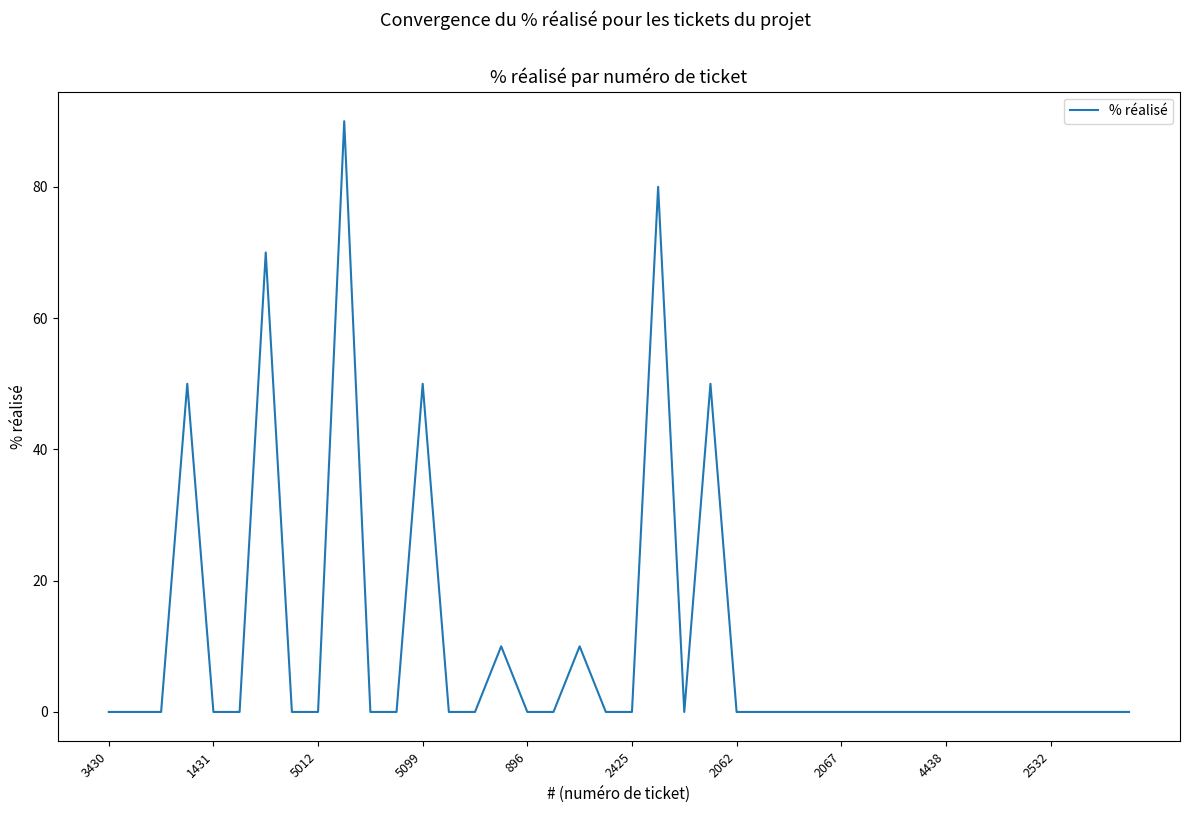

Reading left to right, what are all the values shown in this chart?

0	0	0	50	0	0	70	0	0	90	0	0	50	0	0	10	0	0	10	0	0	80	0	50	0	0	0	0	0	0	0	0	0	0	0	0	0	0	0	0